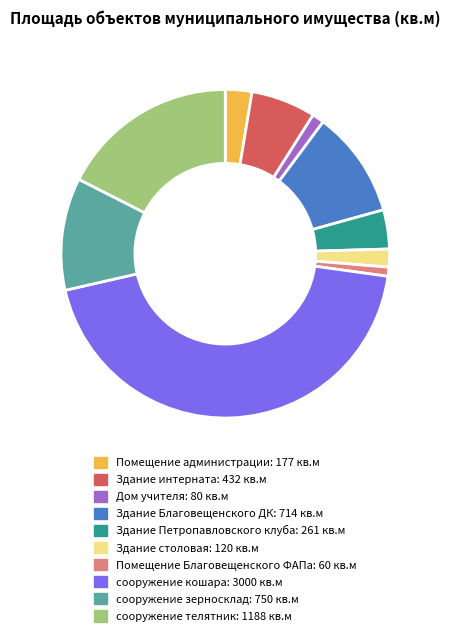

Does any single category account for the majority?

No